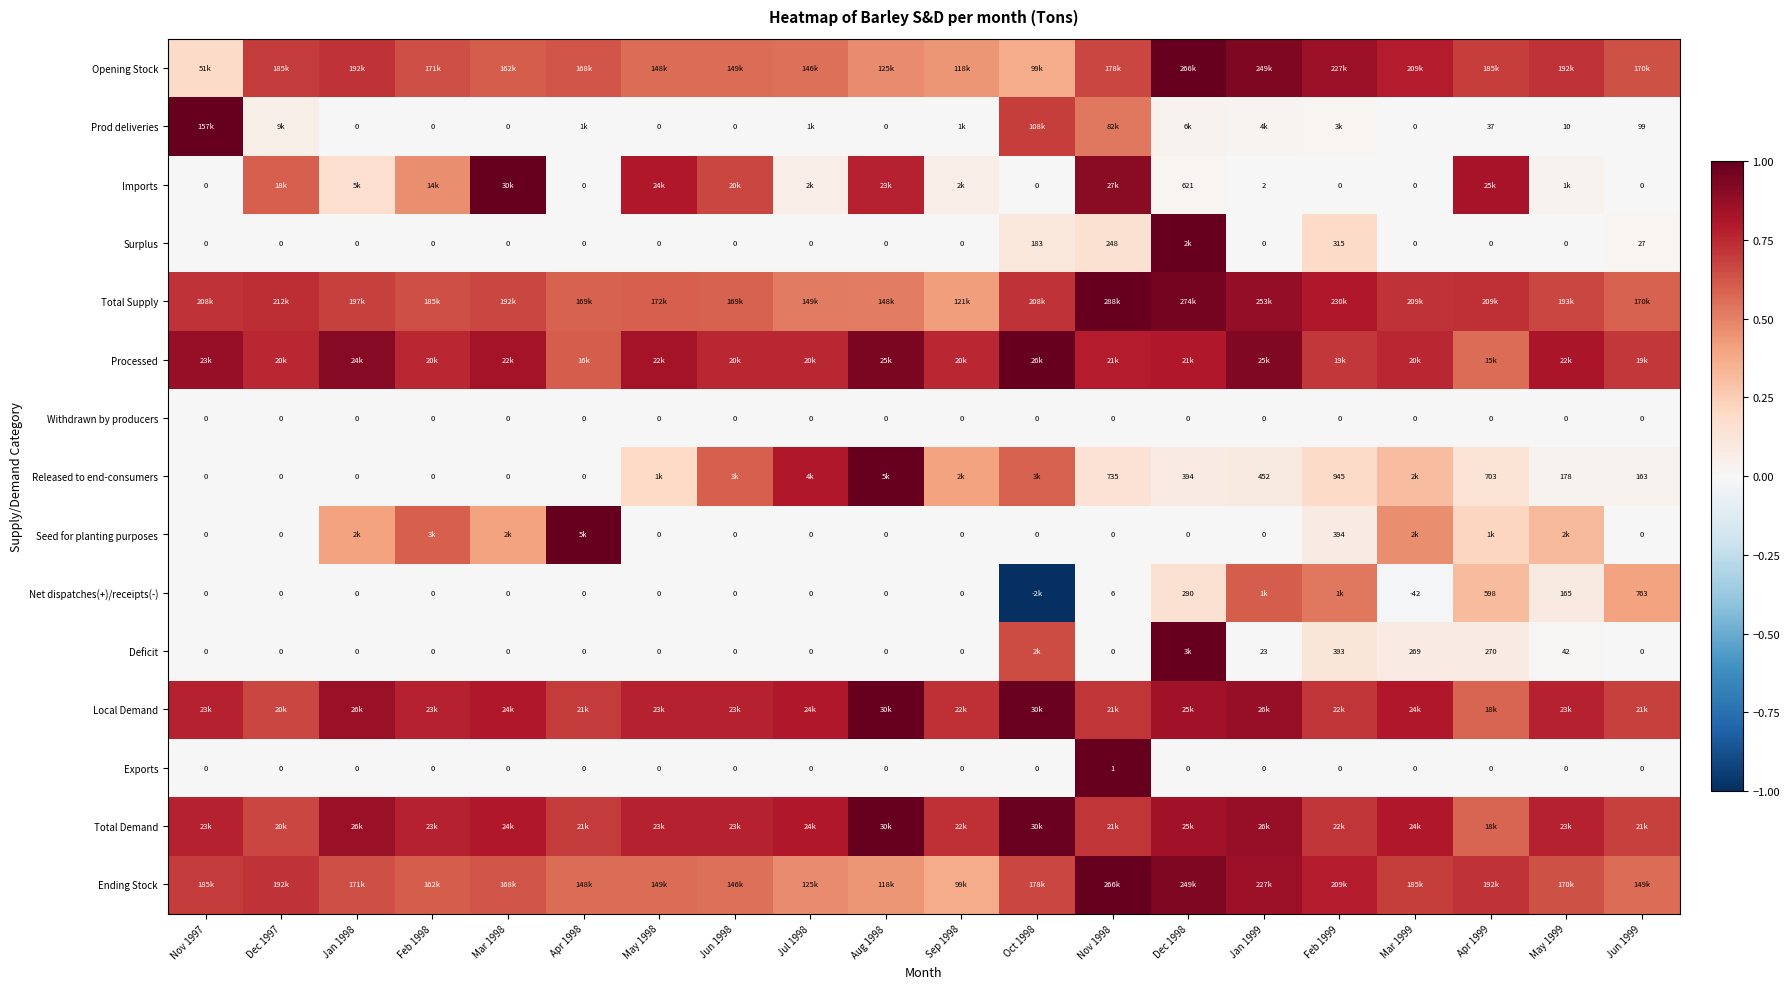

How many data points in Seed for planting purposes are above 0?

8